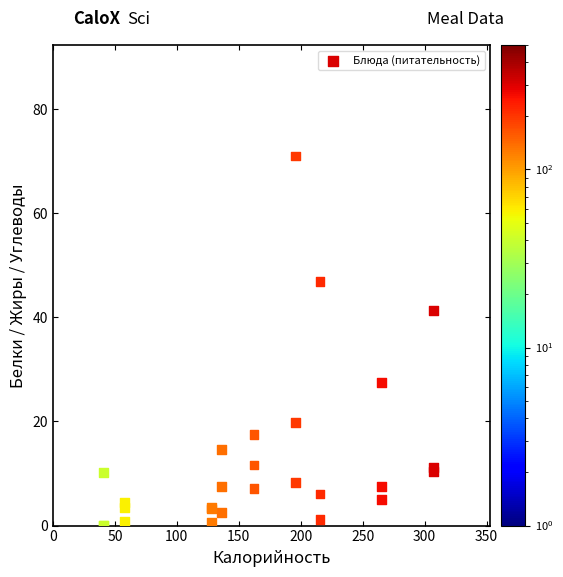

What Y value in the scatter plot is closest to 35?

41.3